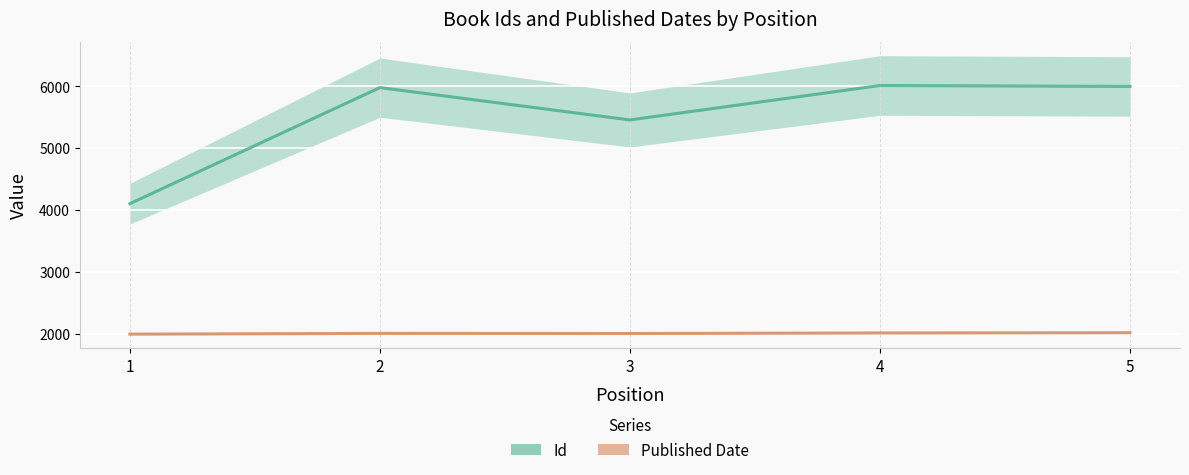

What is the value of the Id point at the 2nd from the left?

5976